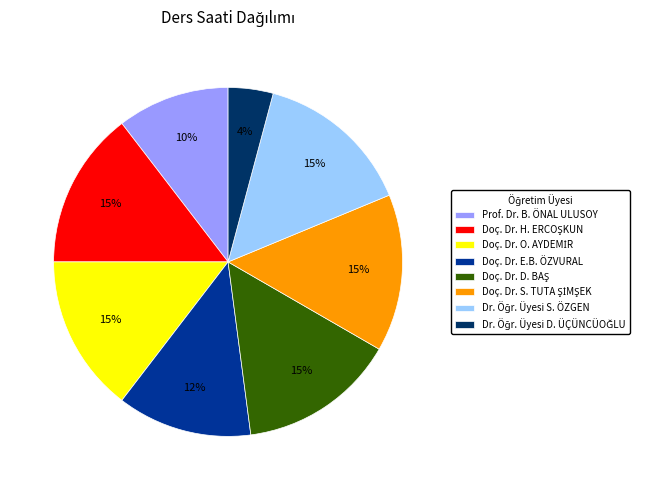

To the nearest percent, what percentage of the pie is Prof. Dr. B. ÖNAL ULUSOY?

10%